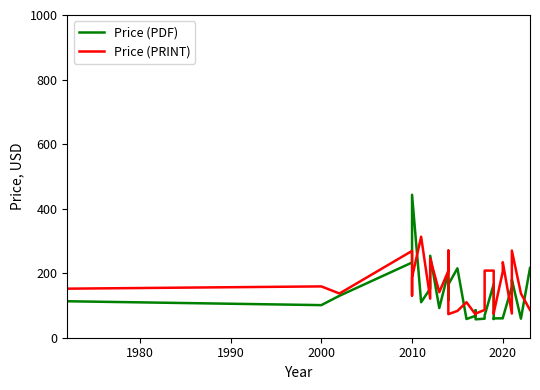

Reading right to left, list all the values displayed in this chart.

Price (PDF): 216	59	180	158	61	60	60	58	166	166	69	59	57	85	68	58	215	165	116	203	92	254	152	110	443	303	233	130	101	113
Price (PRINT): 86	137	270	75	234	205	76	76	75	208	208	86	75	75	72	110	83	73	270	207	141	246	121	313	187	131	269	137	159	152